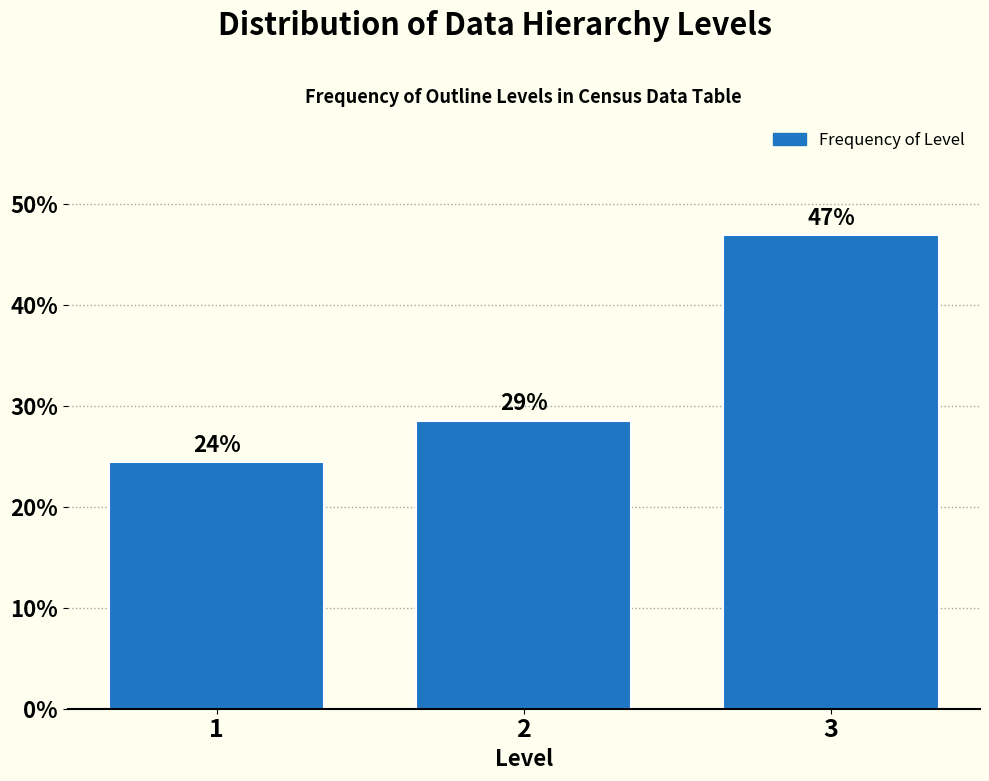

Does the chart contain any negative values?

No